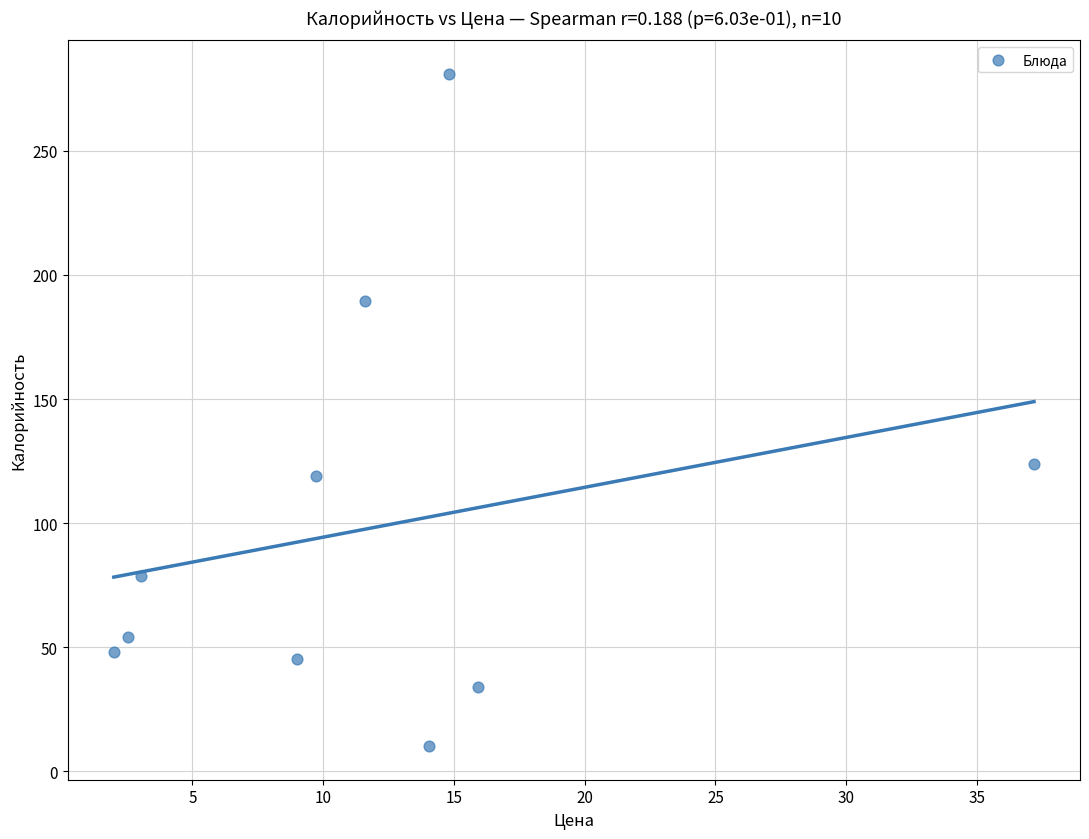

What Y value in the scatter plot is closest to 145?

124.0